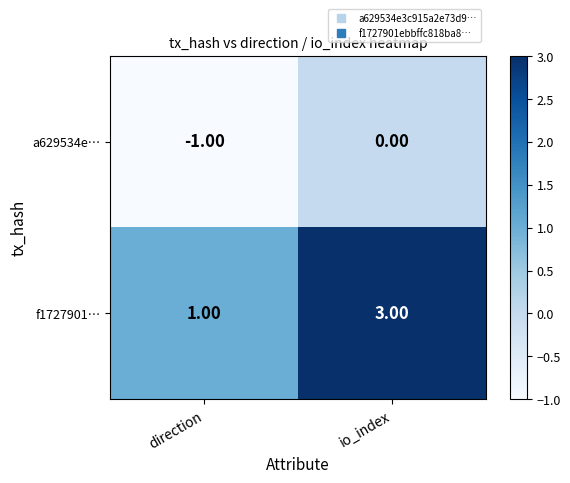

What is the maximum value shown in the chart?

3